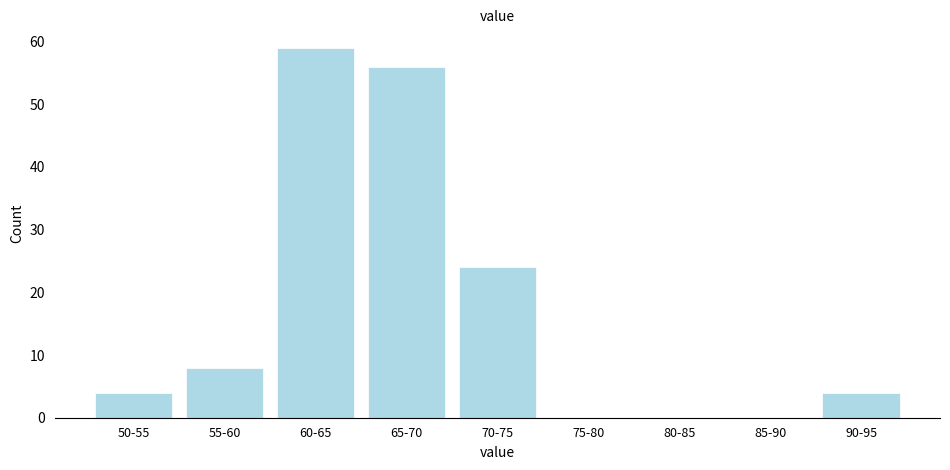

Reading left to right, what are all the values shown in this chart?

50-55=4	55-60=8	60-65=59	65-70=56	70-75=24	75-80=0	80-85=0	85-90=0	90-95=4